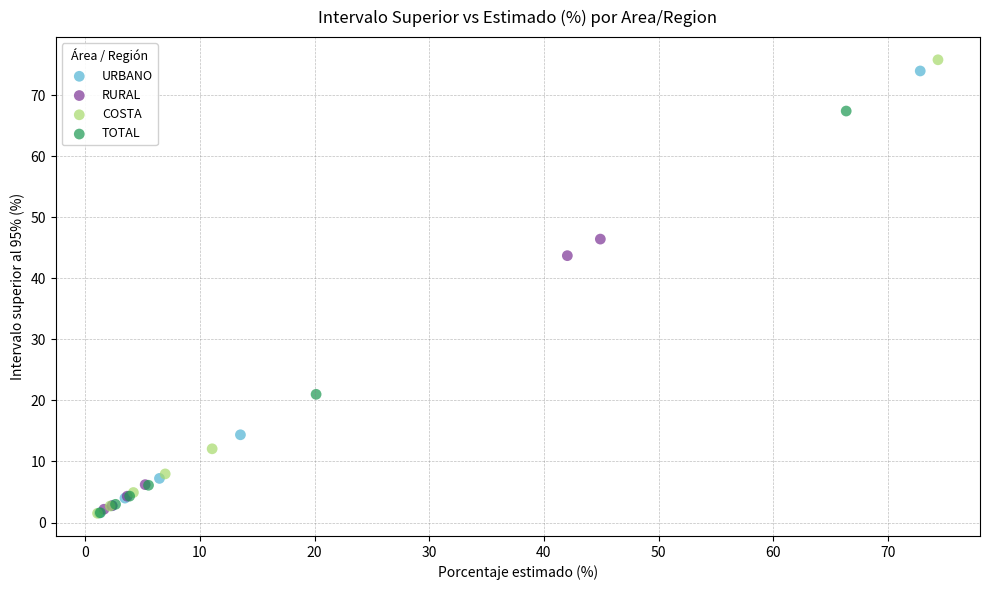

Which series has the largest Y range (max minus min)?

COSTA